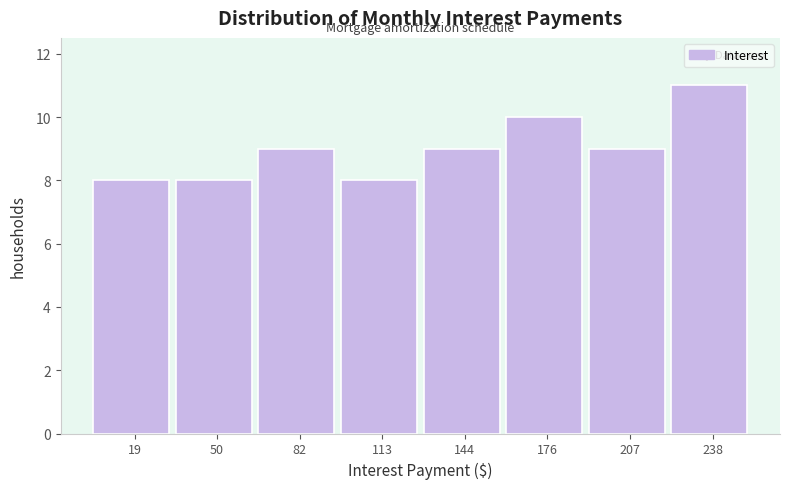

Reading left to right, list every bar in this chart as the range it spans on the x-axis followed by its height. Neither the bar edges nor the heights are printed on the chart, so give them approximately, as read against the axes.

5 to 35: 8
35 to 65: 8
65 to 95: 9
95 to 130: 8
130 to 160: 9
160 to 190: 10
190 to 225: 9
225 to 255: 11